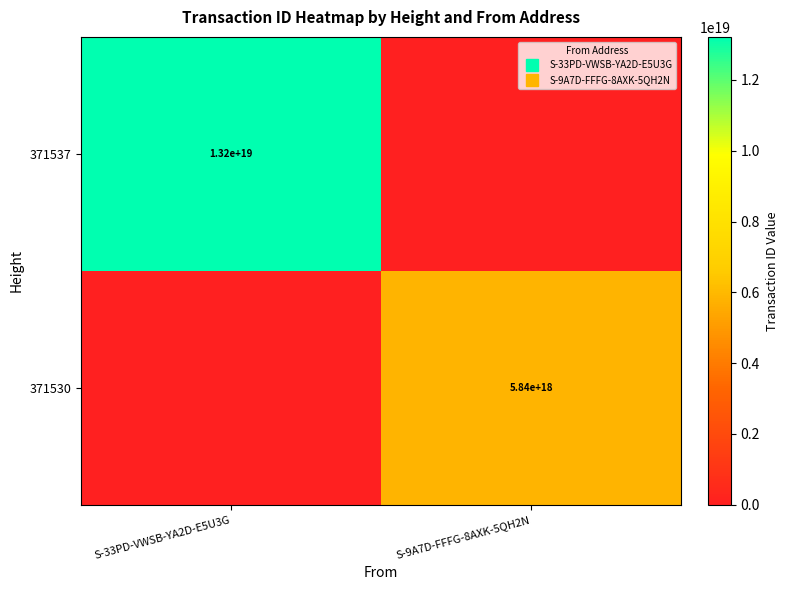

The 371537 series shows 20412811790170464256 at S-33PD-VWSB-YA2D-E5U3G. True or false?

False